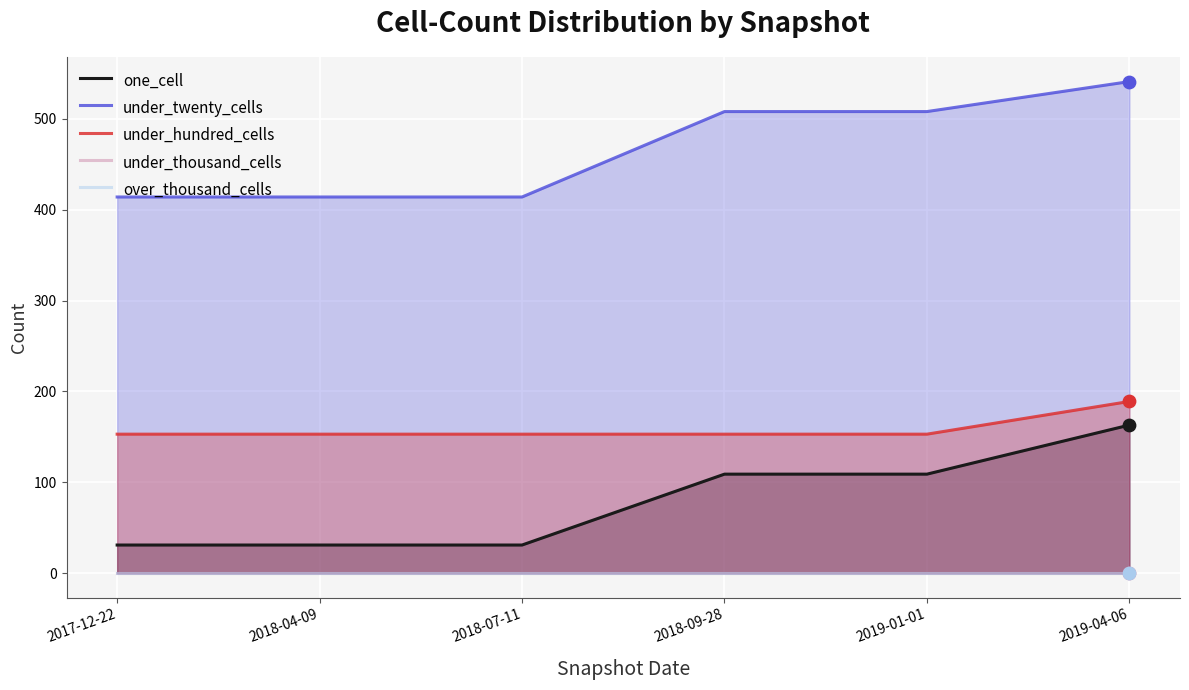

What is the total value across all series at 2018-04-09?

598